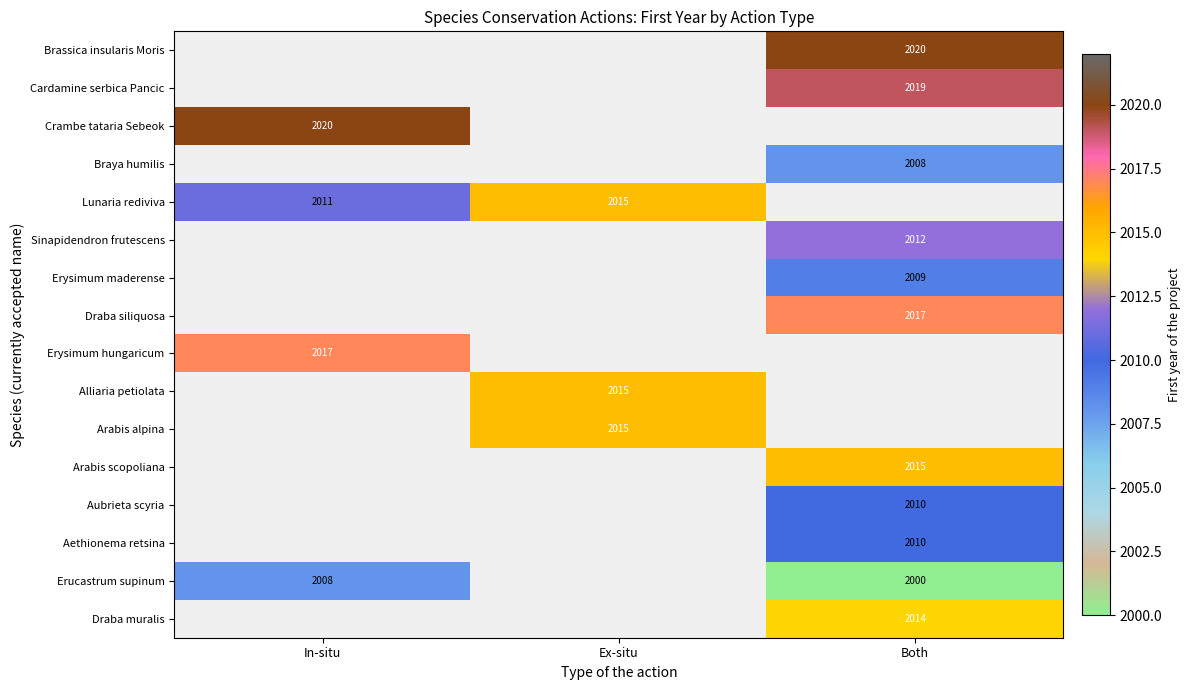

Is it true that Alliaria petiolata equals 2015 at Ex-situ?

True